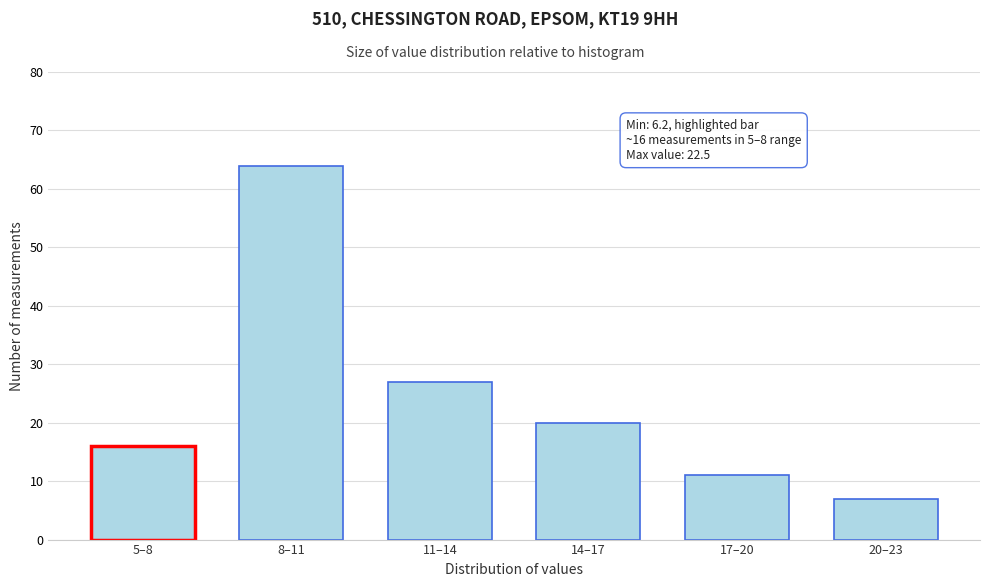

Reading left to right, extract all data points from this chart.

5–8=16	8–11=64	11–14=27	14–17=20	17–20=11	20–23=7